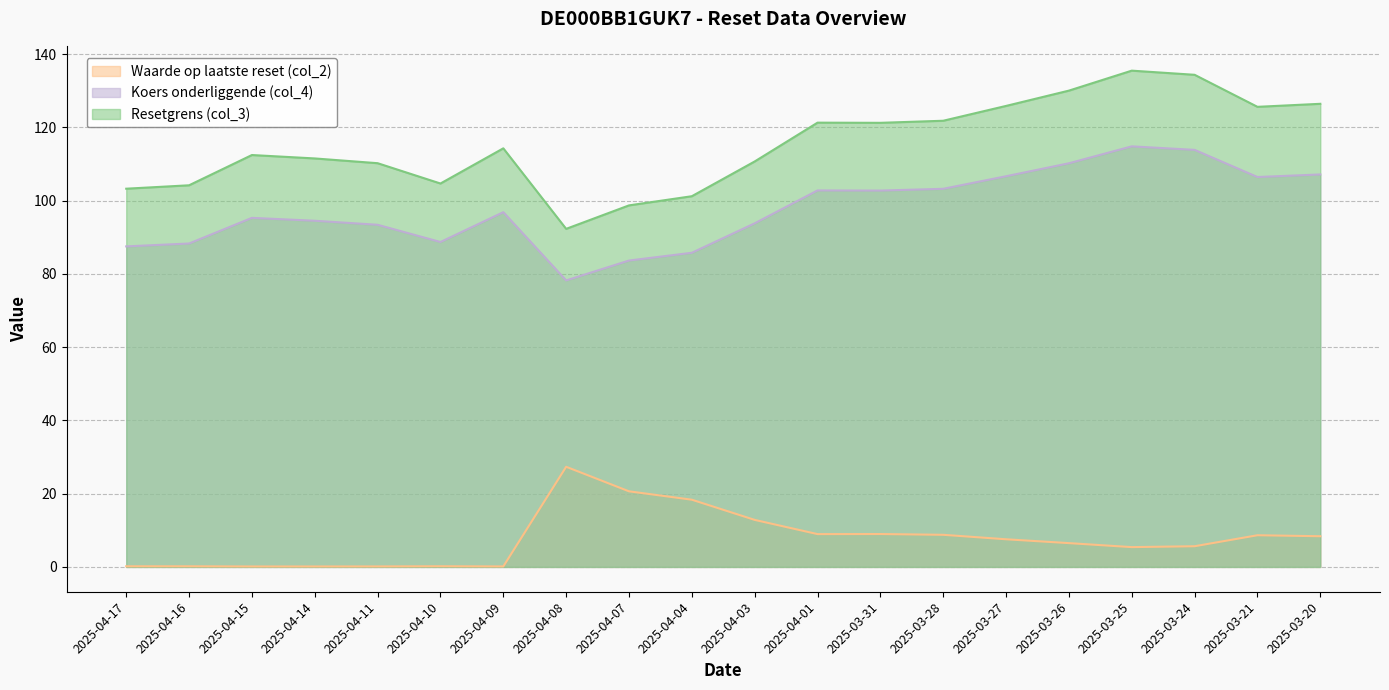

At which label is Koers onderliggende (col_4) closest to 96?

2025-04-15